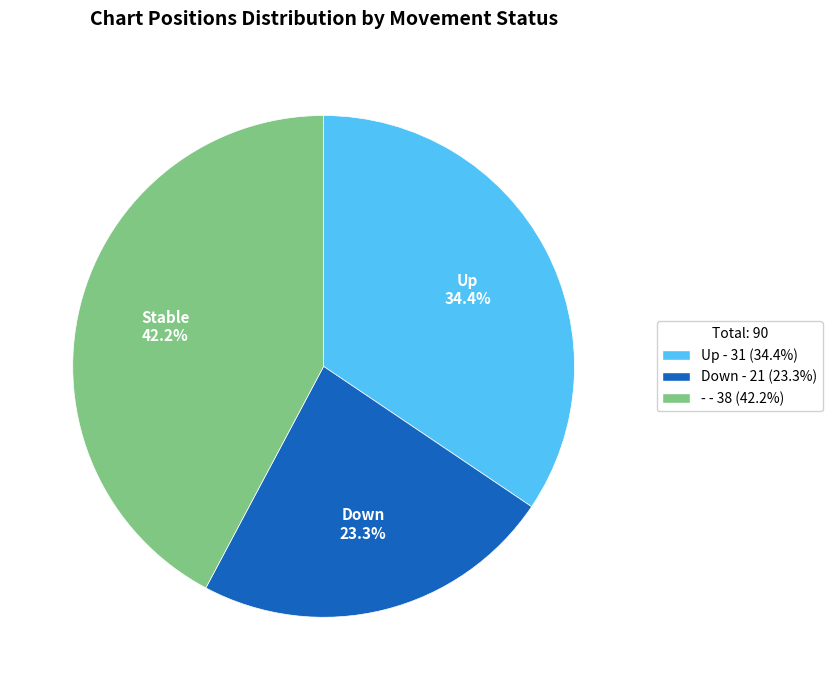

Is there any slice that represents more than half of the pie?

No